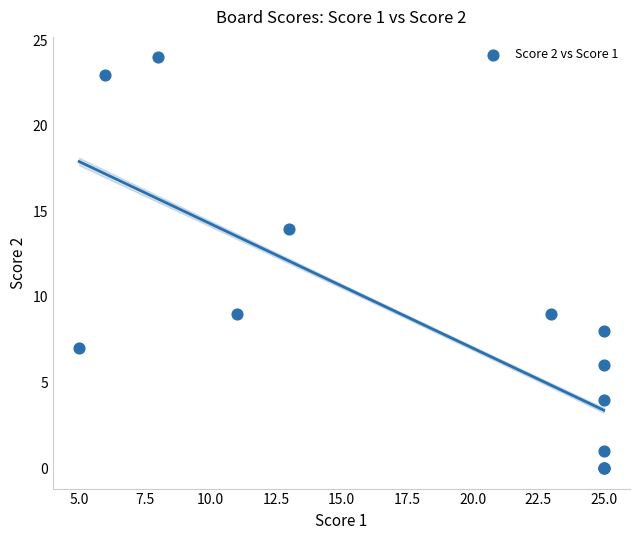

What Y value in the scatter plot is closest to 12?

14